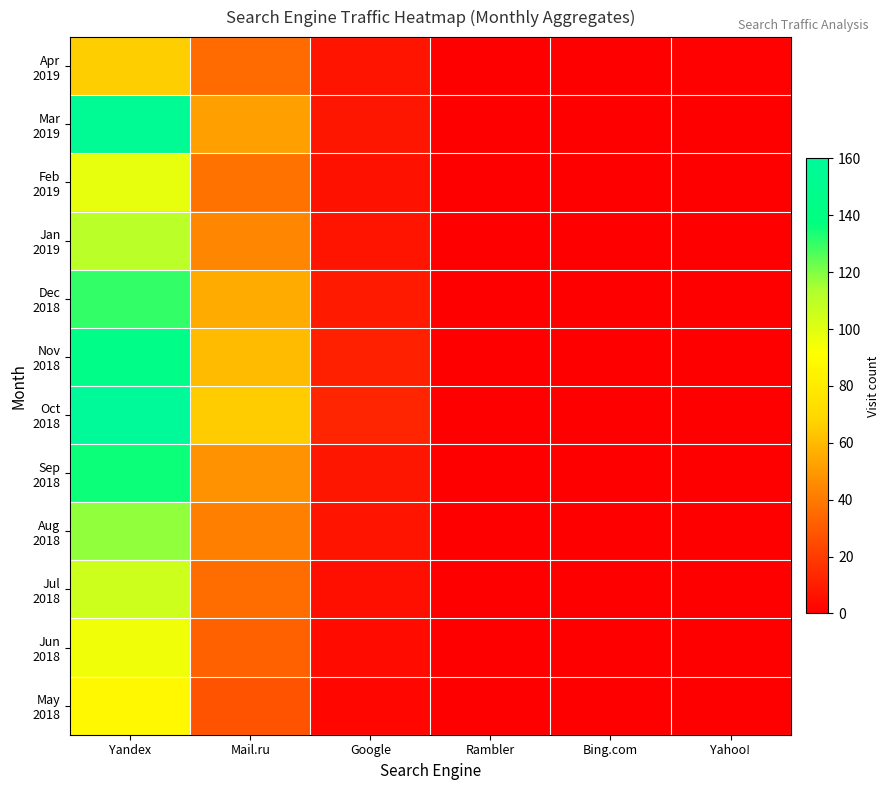

Which label corresponds to the smallest value in the chart?

Rambler